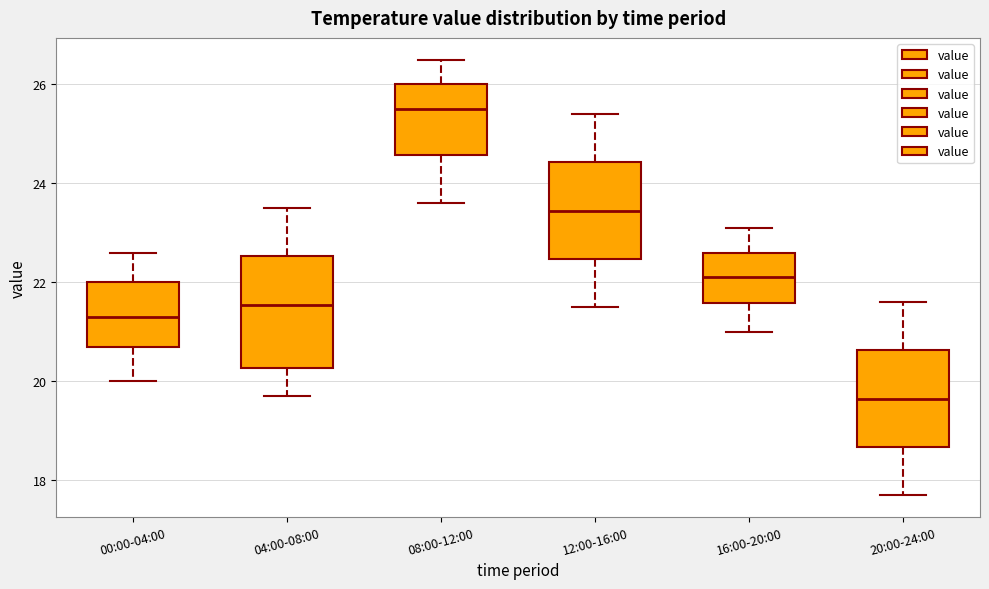

Reading left to right, read every box against the y-axis: the position of its median line, the range the box covers, and the ends of its whiskers. The values are not printed on the chart, so give them approximately, as read against the axis.

00:00-04:00: median 21.4, box 20.8 to 22.0, whiskers 20.0 to 22.6
04:00-08:00: median 21.6, box 20.2 to 22.6, whiskers 19.8 to 23.6
08:00-12:00: median 25.6, box 24.6 to 26.0, whiskers 23.6 to 26.6
12:00-16:00: median 23.4, box 22.4 to 24.4, whiskers 21.6 to 25.4
16:00-20:00: median 22.2, box 21.6 to 22.6, whiskers 21.0 to 23.2
20:00-24:00: median 19.6, box 18.6 to 20.6, whiskers 17.8 to 21.6